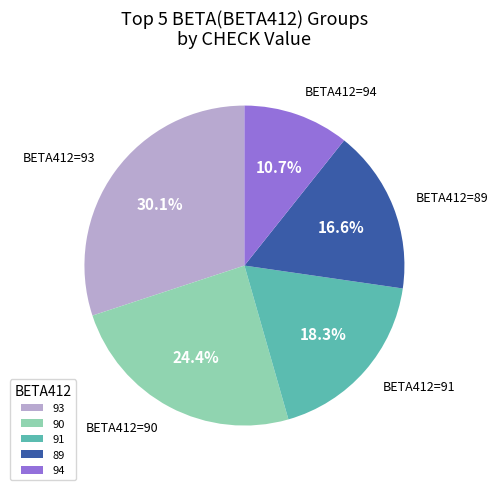

Rank the categories by value from highest to lowest.

93, 90, 91, 89, 94